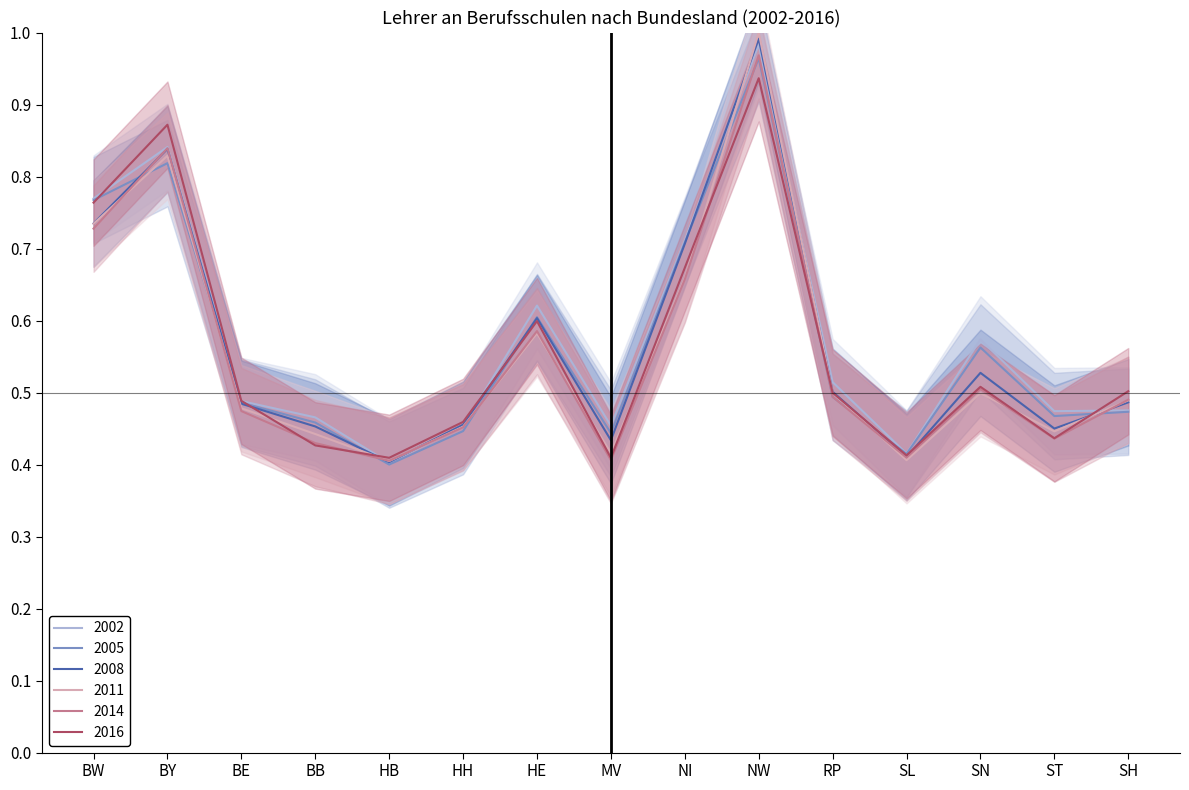

What is the maximum value for 2014?

1.0